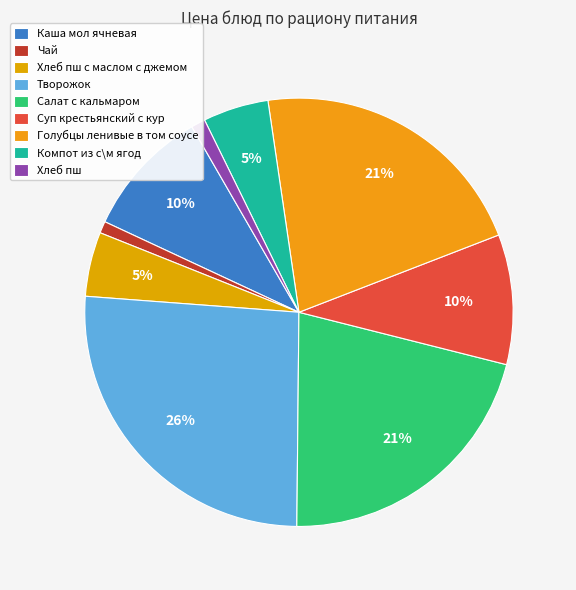

Do Чай and Каша мол ячневая together represent more than half of the pie?

No